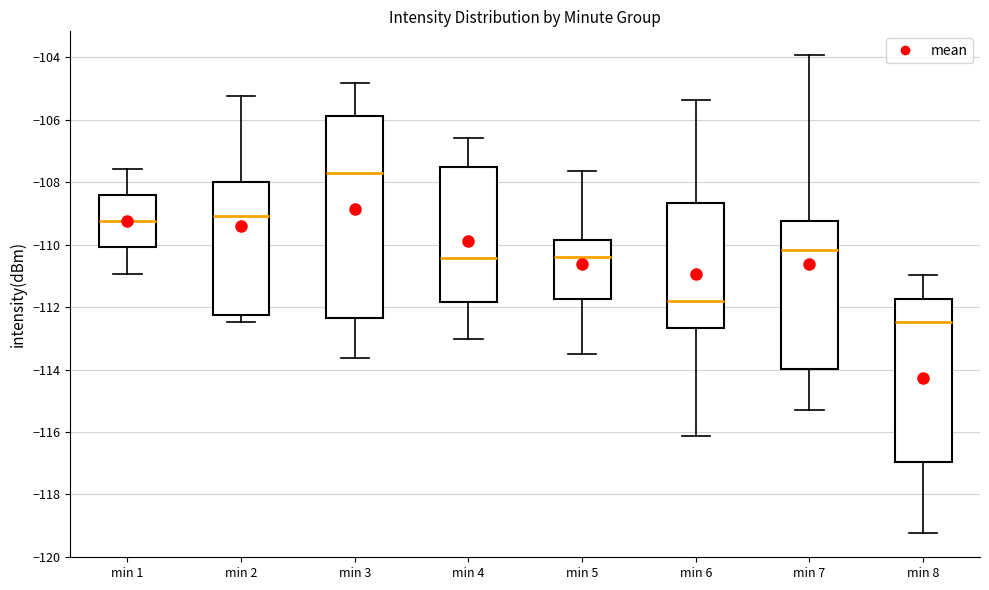

Where is the upper edge of the box for min 7 on the y-axis? The values are not printed on the chart, so give them approximately, as read against the axis.

-109.2